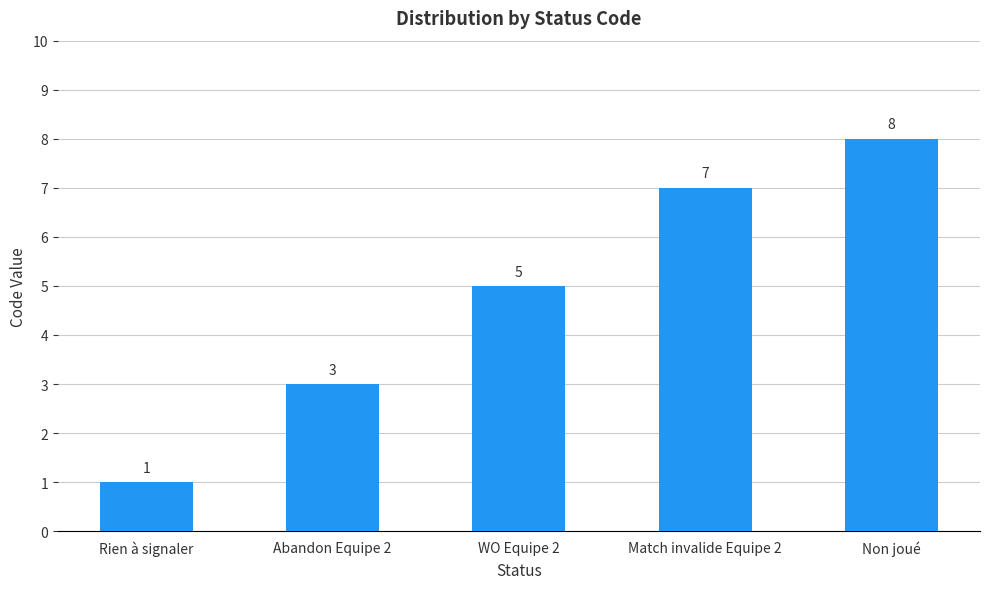

List the labels in order of value, smallest first.

Rien à signaler, Abandon Equipe 2, WO Equipe 2, Match invalide Equipe 2, Non joué